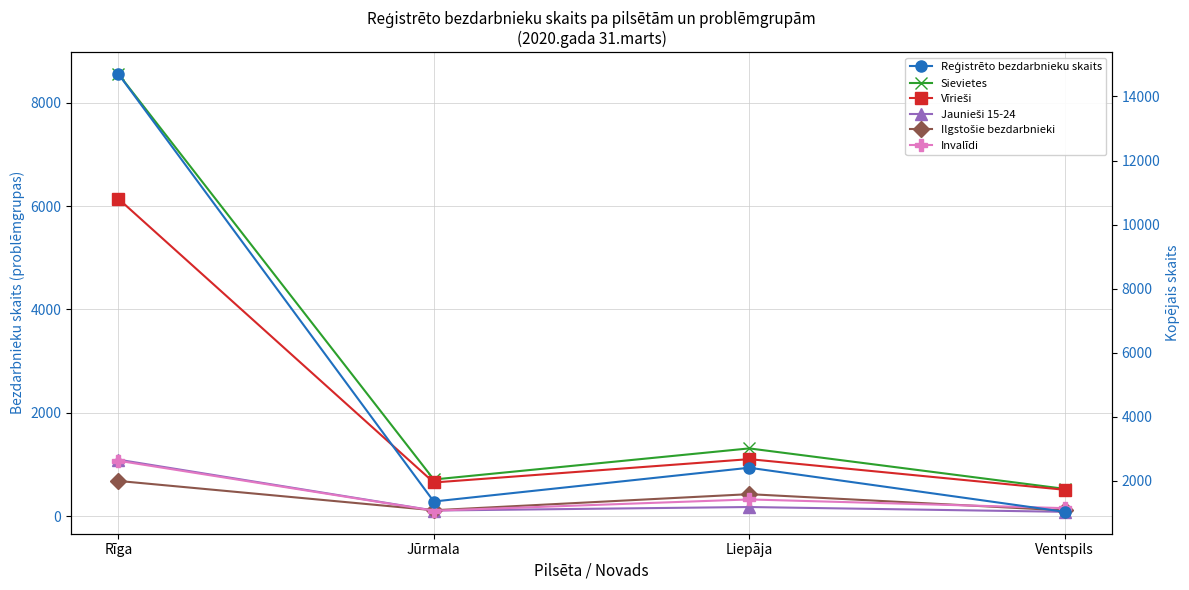

Rank the series by their maximum value, from highest to lowest.

Reģistrēto bezdarbnieku skaits, Sievietes, Vīrieši, Jaunieši 15-24, Invalīdi, Ilgstošie bezdarbnieki